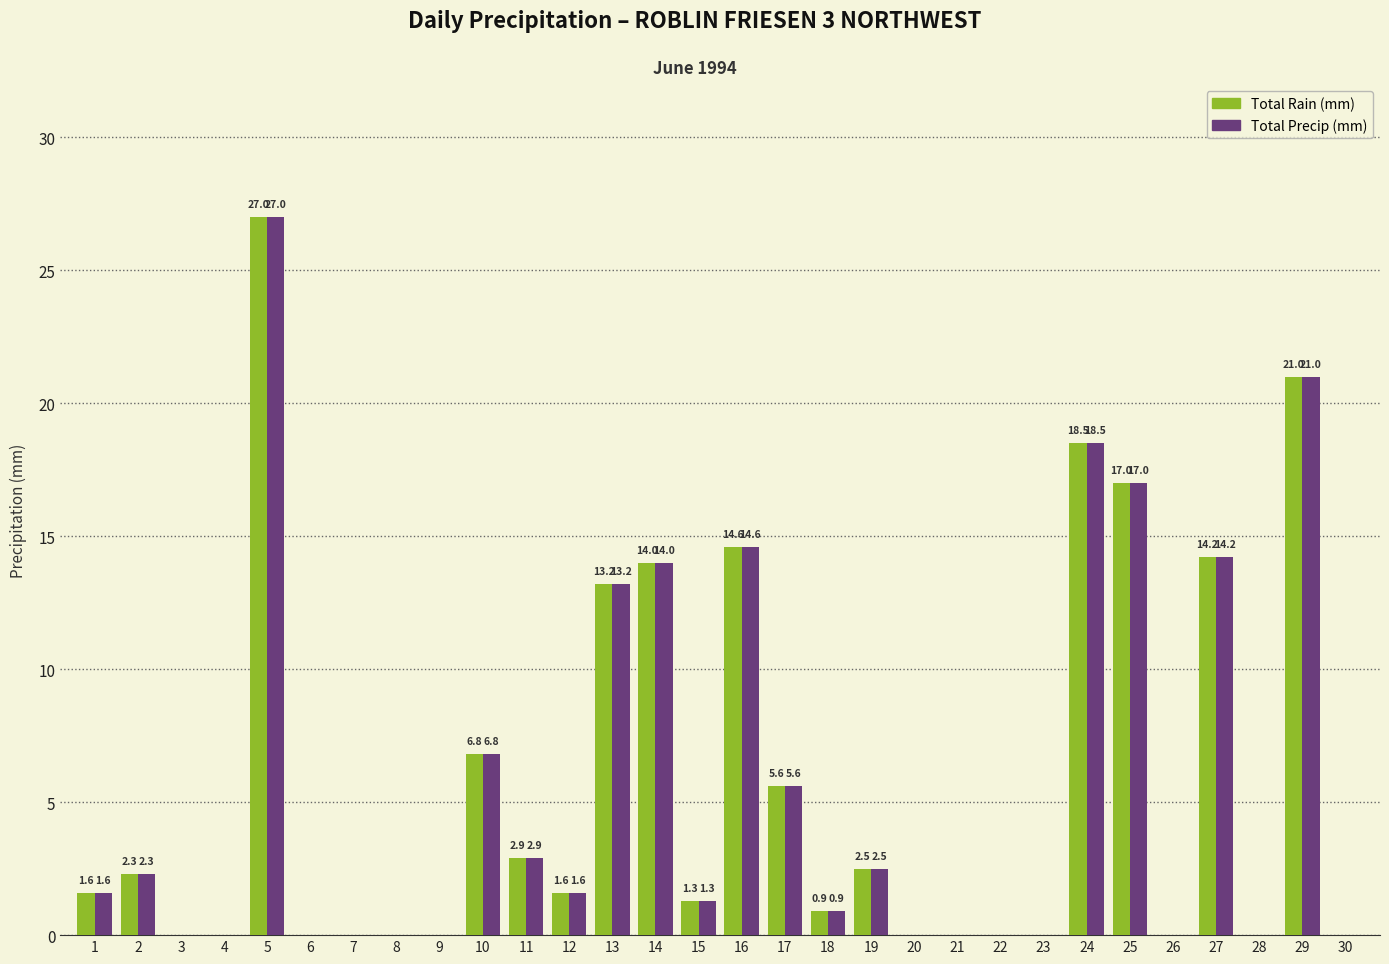

What is the sum of the Total Rain (mm) values at 26 and 25?

17.0